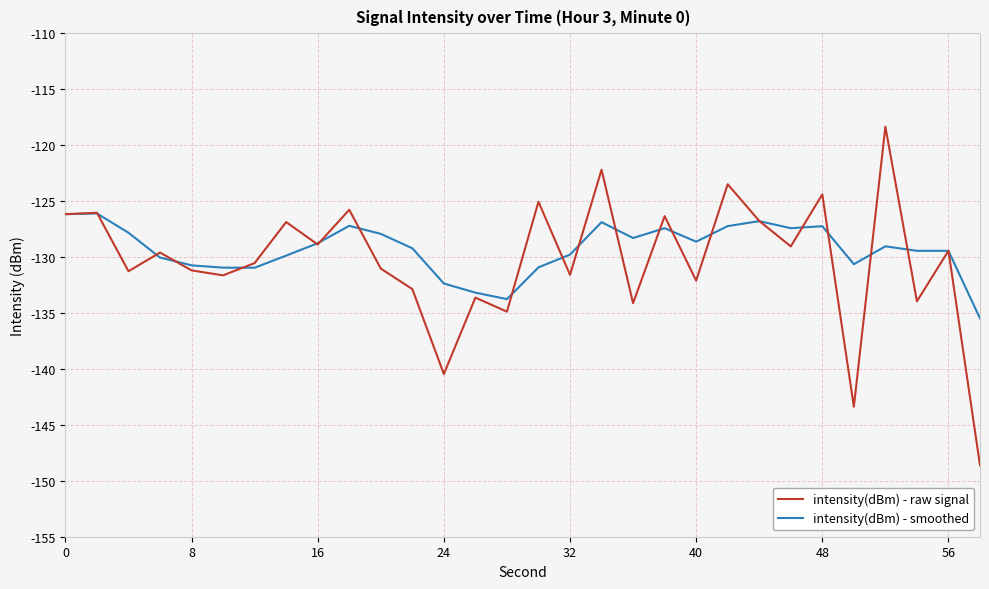

Count the number of data series in this chart.

2